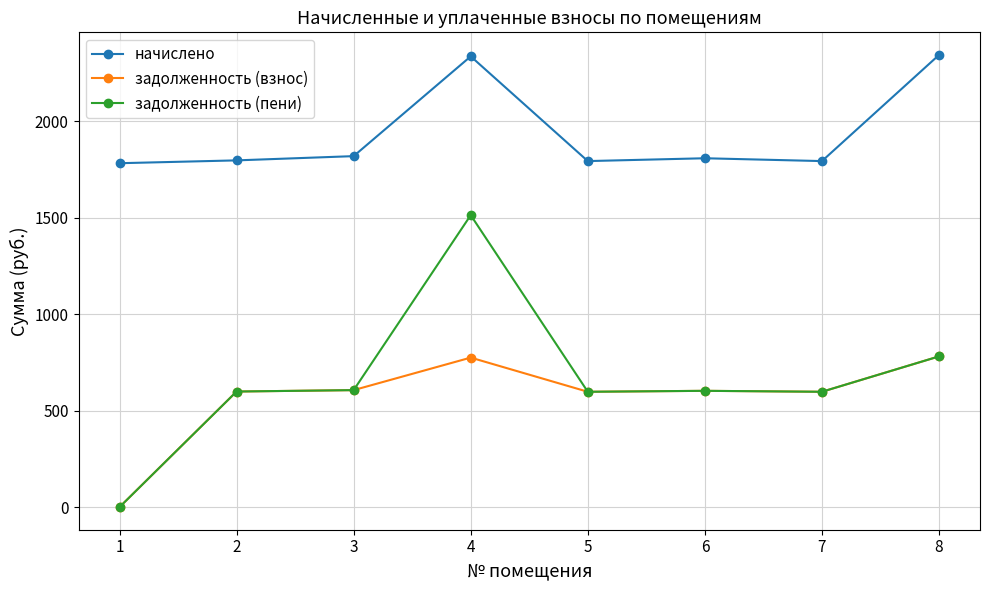

Is the value of задолженность (взнос) at 1 greater than the value of начислено at 8?

No